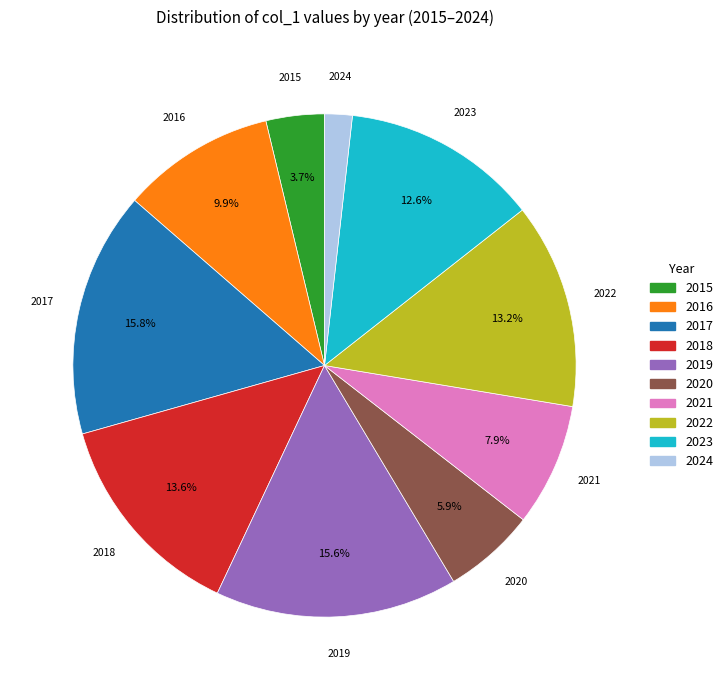

To the nearest percent, what percentage of the pie is 2018?

14%